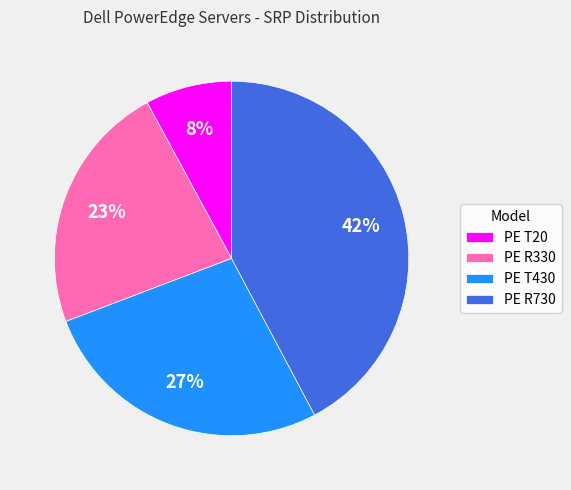

Between PE R330 and PE R730, which is larger?

PE R730